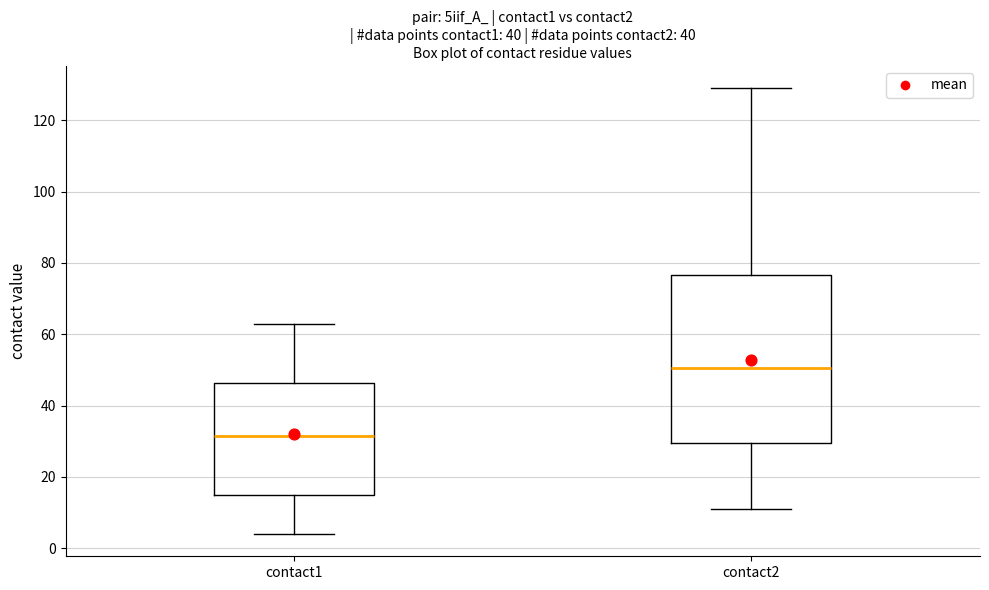

Comparing the boxes themselves (not the whiskers), which one is the tallest?

contact2